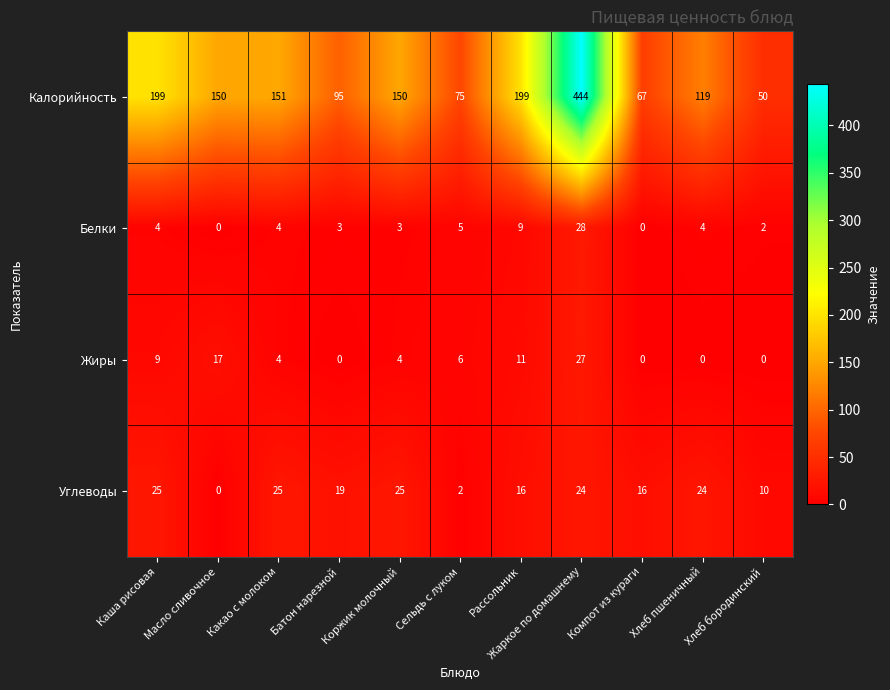

What is the difference between the highest and lowest values at Сельдь с луком?

73